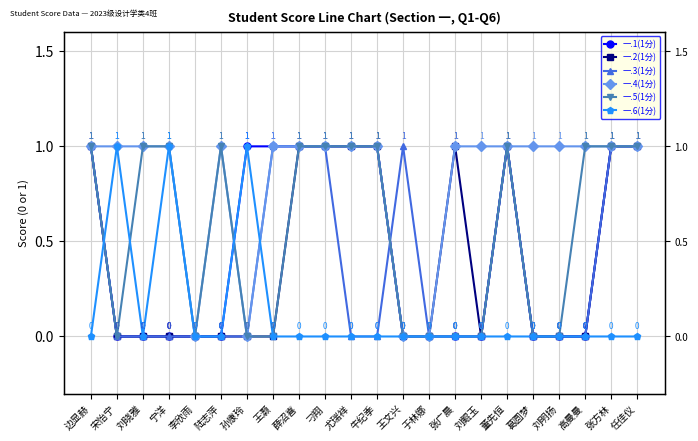

Reading left to right, what are all the values shown in this chart?

一.1(1分): 1	0	0	0	0	0	1	1	1	1	1	1	0	0	0	0	1	0	0	0	1	1
一.2(1分): 1	0	0	0	0	0	0	0	1	1	1	1	0	0	1	0	1	0	0	0	1	1
一.3(1分): 1	0	0	0	0	0	0	1	1	1	0	0	1	0	0	0	1	0	0	0	1	1
一.4(1分): 1	1	1	1	0	1	0	1	1	1	1	1	0	0	1	1	1	1	1	1	1	1
一.5(1分): 1	0	1	1	0	1	0	0	1	1	1	1	0	0	0	0	1	0	0	1	1	1
一.6(1分): 0	1	0	1	0	0	1	0	0	0	0	0	0	0	0	0	0	0	0	0	0	0